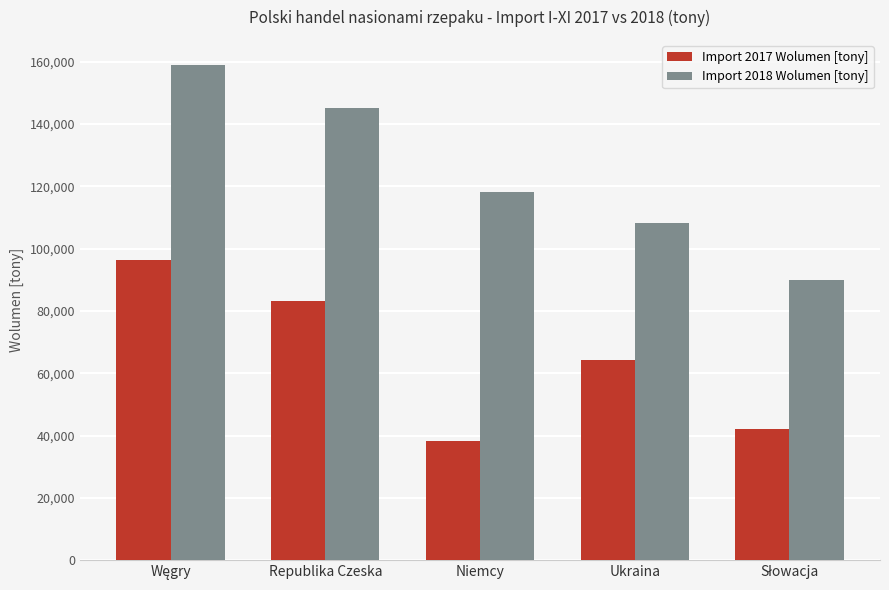

What is the maximum value shown in the chart?

159015.5